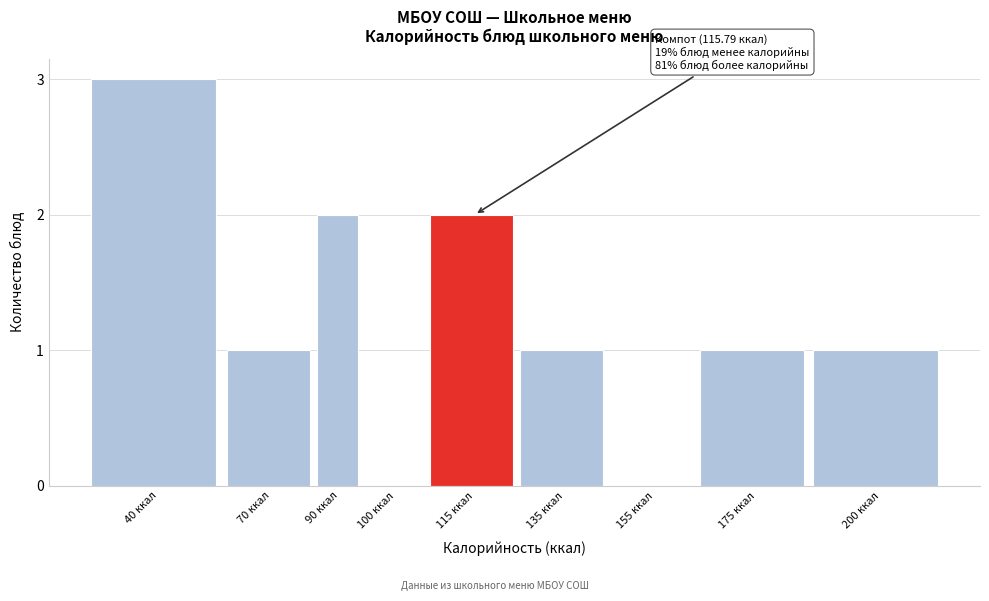

Reading left to right, what are all the values shown in this chart?

40 ккал=3	70 ккал=1	90 ккал=2	100 ккал=0	115 ккал=2	135 ккал=1	155 ккал=0	175 ккал=1	200 ккал=1